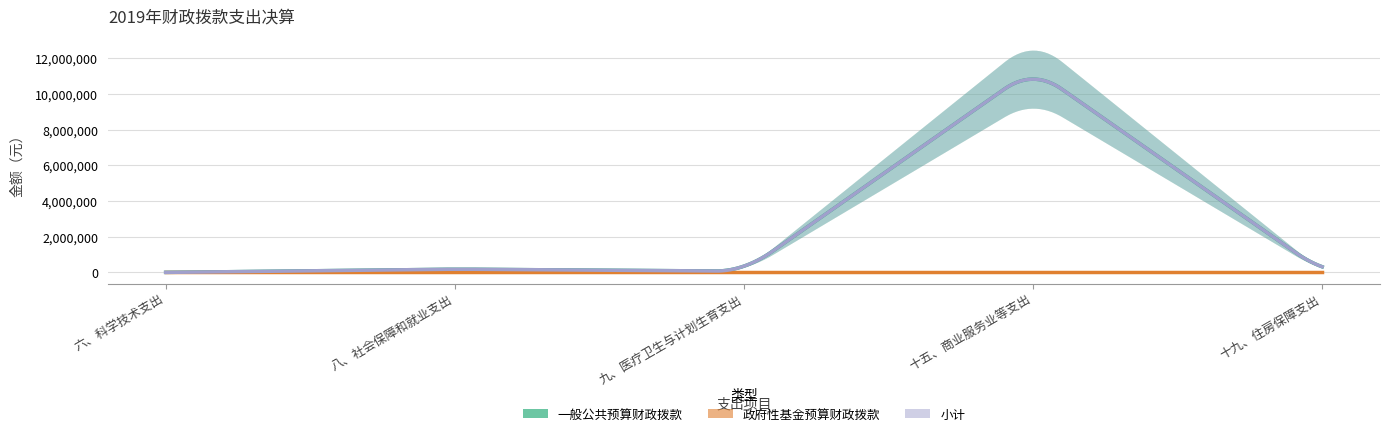

What are all the series names shown in the legend?

一般公共预算财政拨款, 政府性基金预算财政拨款, 小计